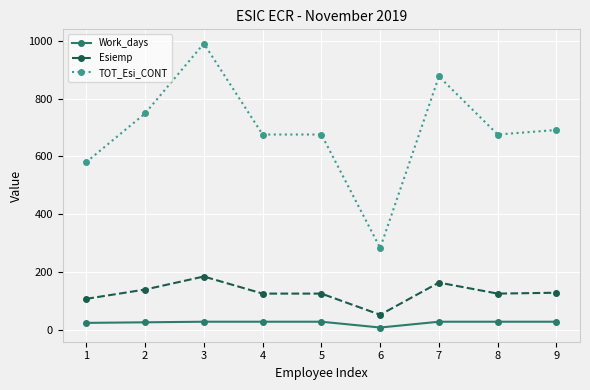

Which series has the largest range (max minus min)?

TOT_Esi_CONT